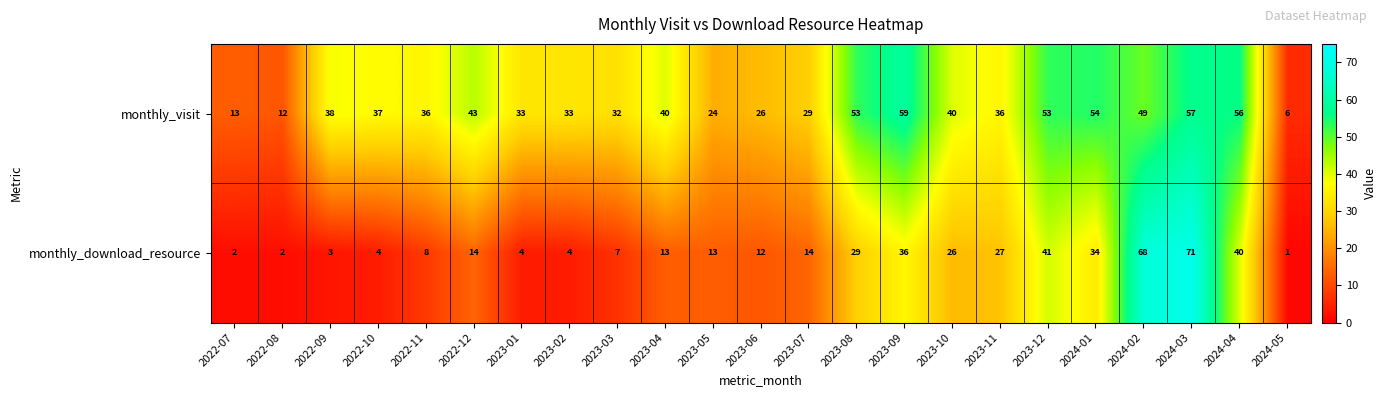

What is the total value across all series at 2024-04?

96